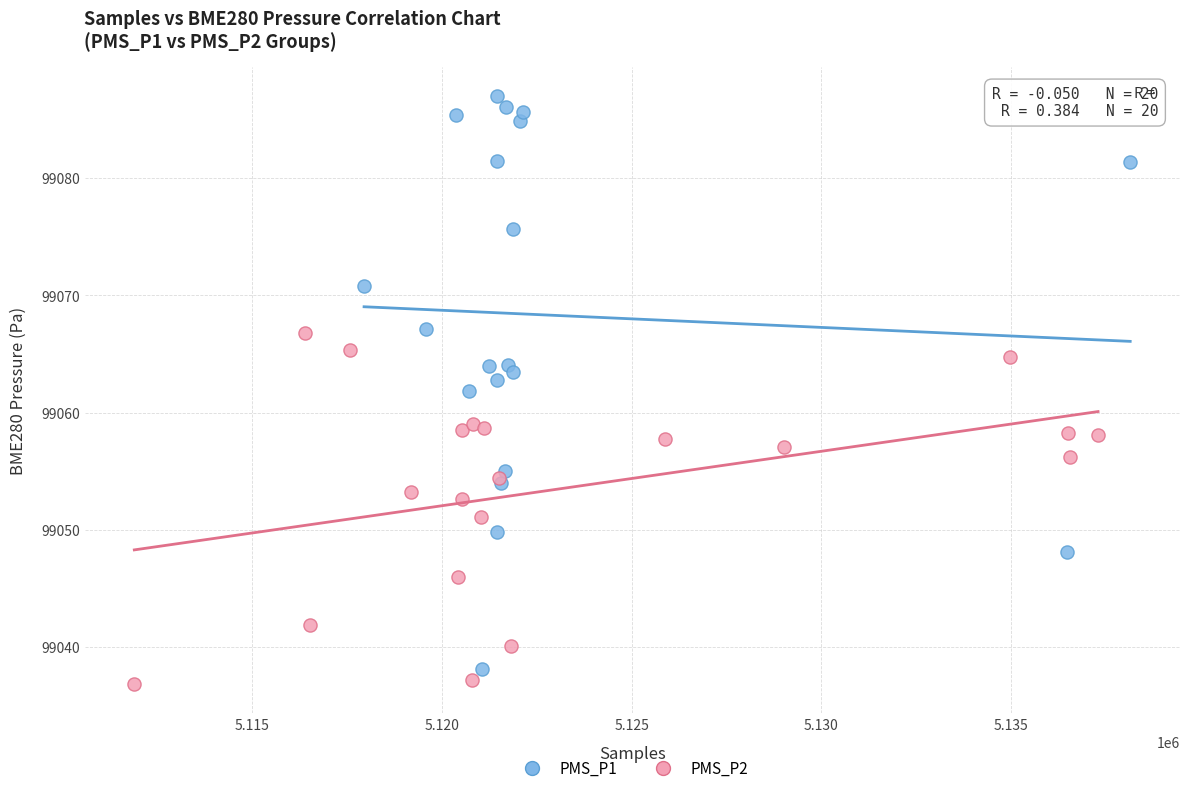

Which series contains the highest Y value?

PMS_P1